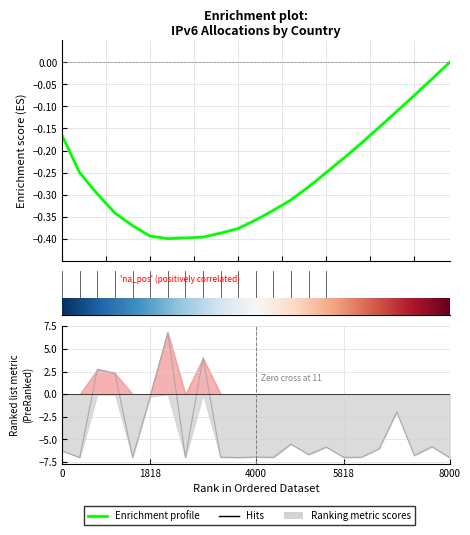

At which category does the chart reach its minimum across all series?

6